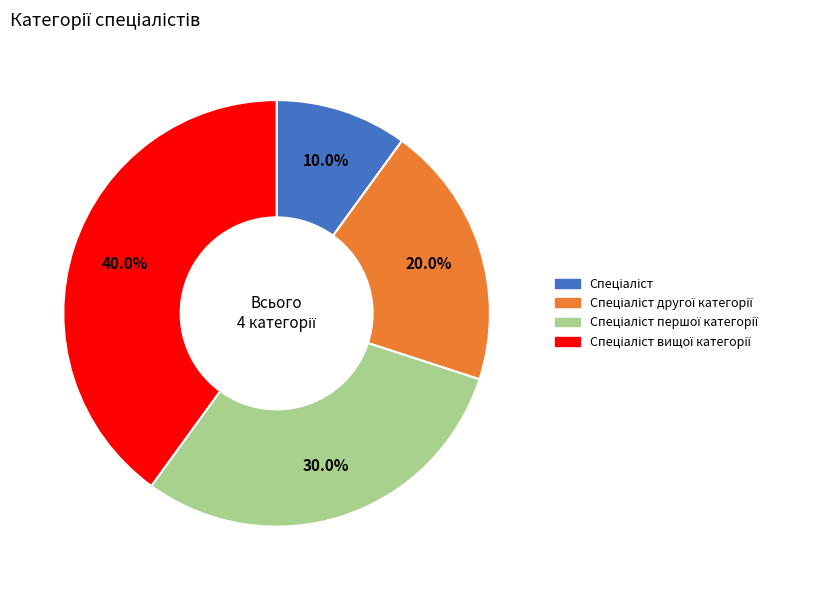

Is there any slice that represents more than half of the pie?

No